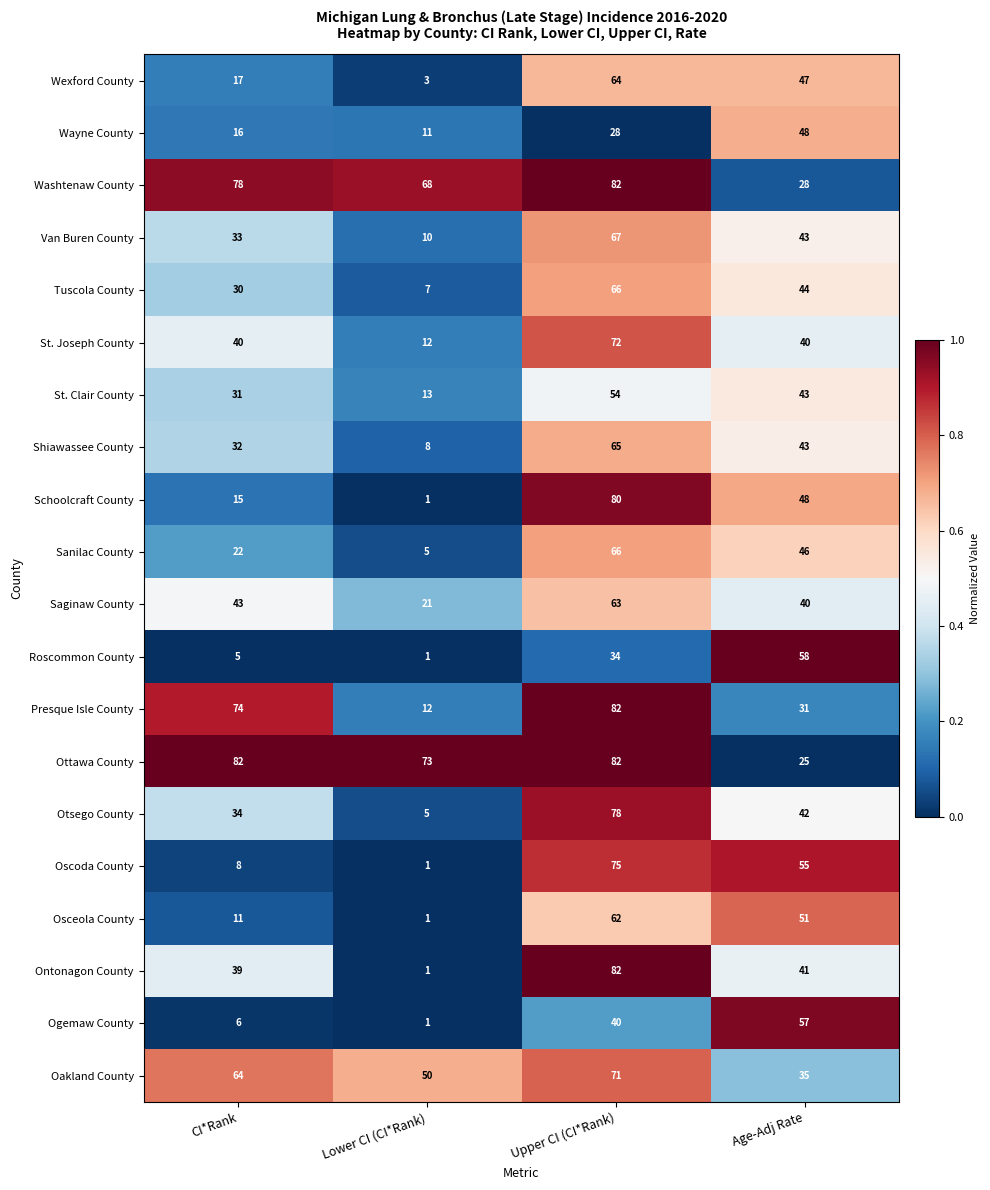

What is the sum of all Ontonagon County values?

163